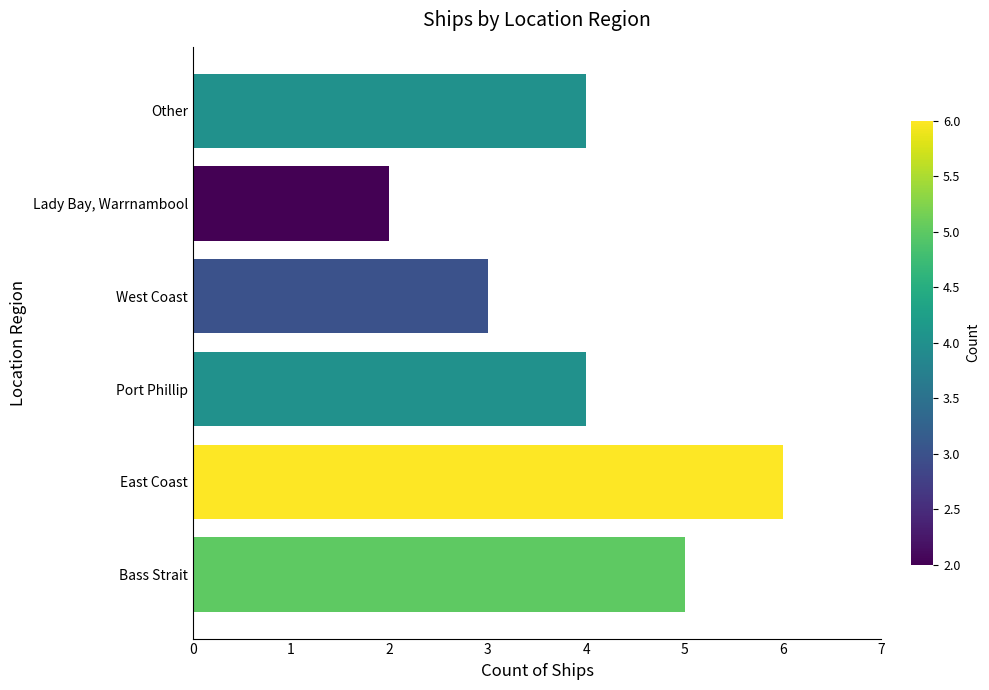

Approximately how many times larger is the value at Other compared to East Coast?

0.7